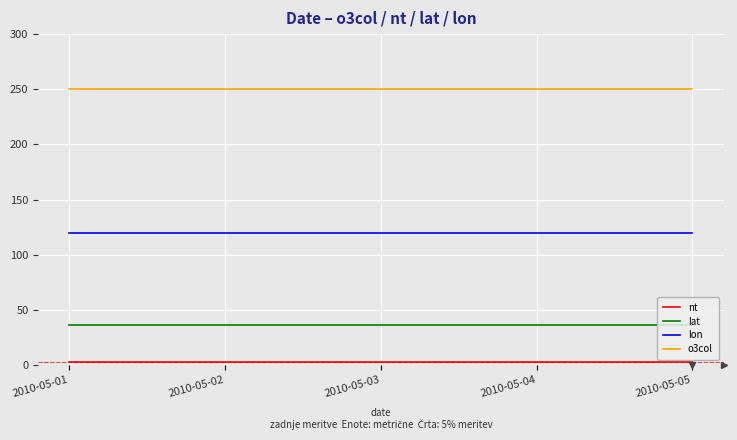

True or false: o3col has a value of 250 at 2010-05-01.

True